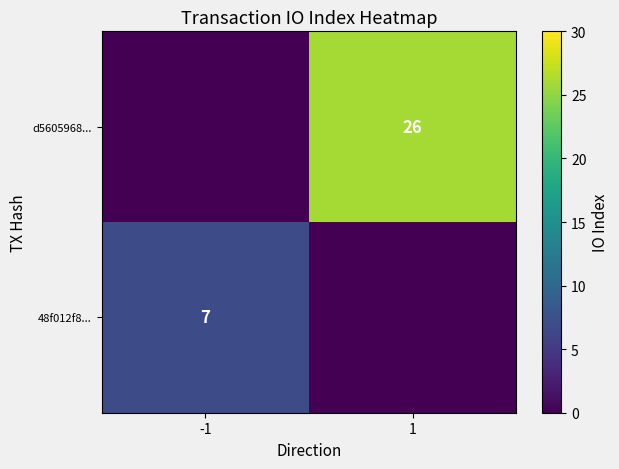

The value of d5605968... at 1 is 13. True or false?

False